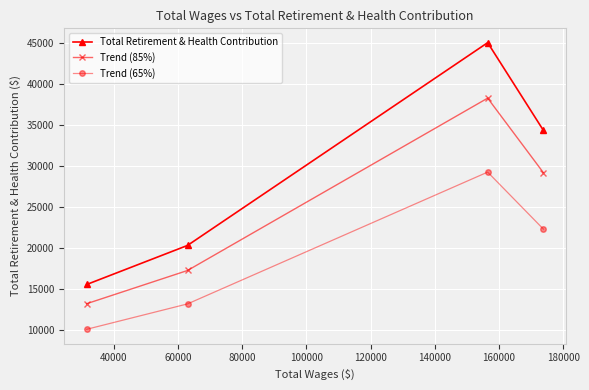

True or false: Trend (85%) has more than 2 interior local peaks.

False